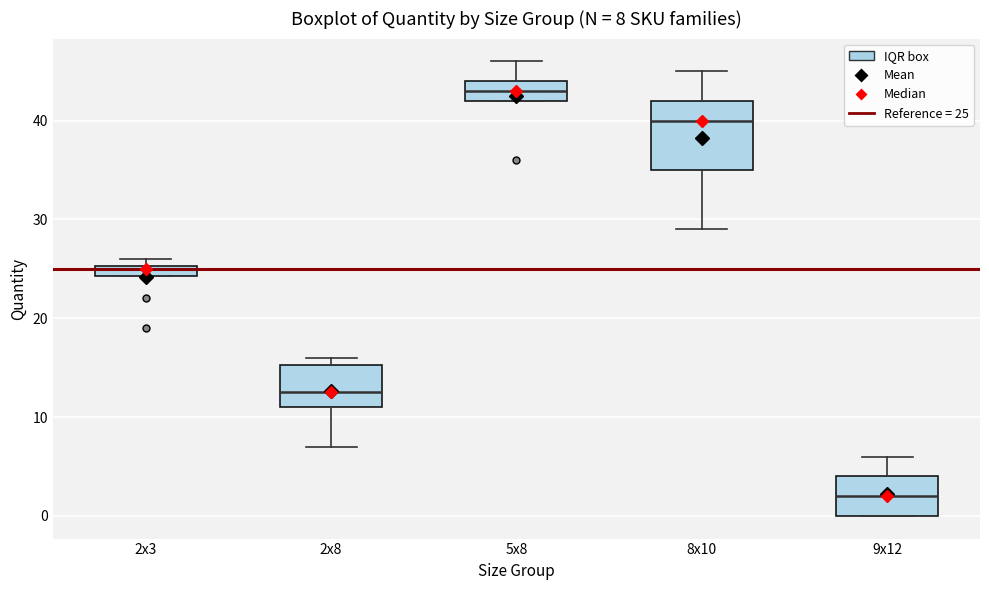

Which box is the tallest, from its lower edge to its upper edge?

8x10